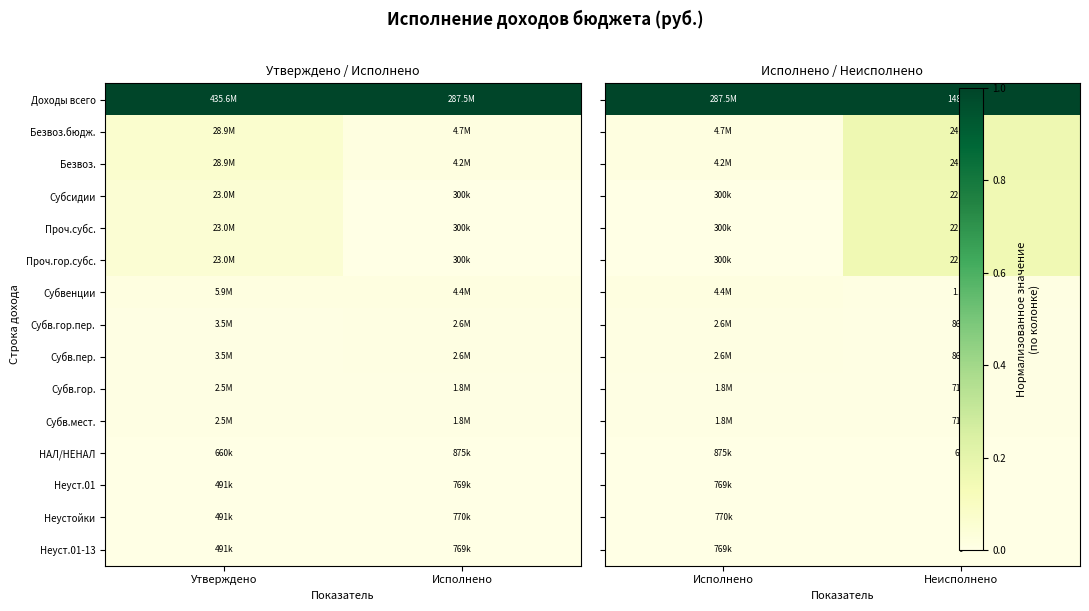

Count the number of data series in this chart.

15